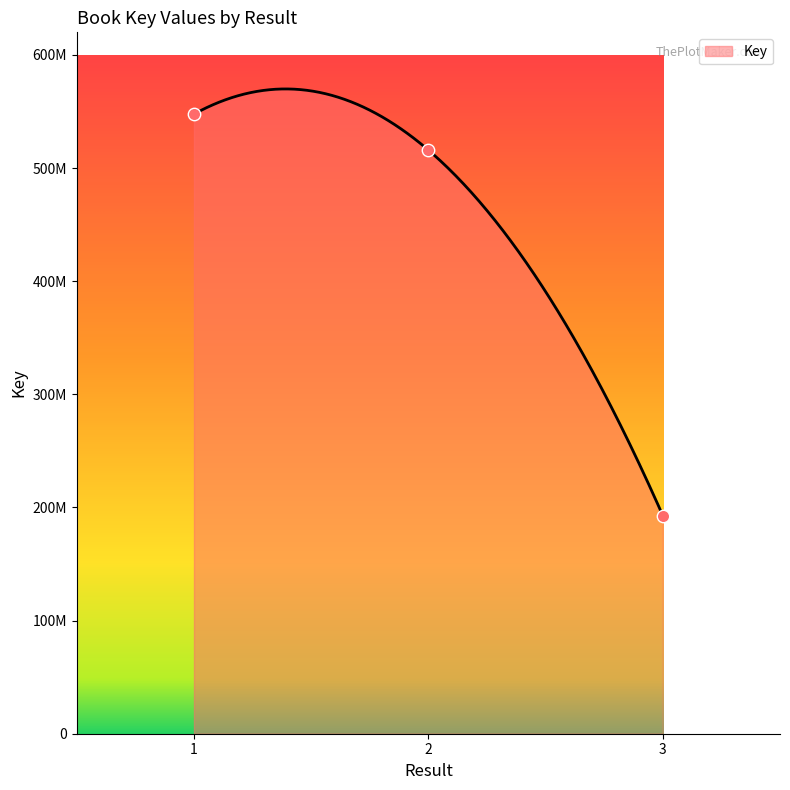

What is the ratio of the value at 2 to the value at 3?

2.7